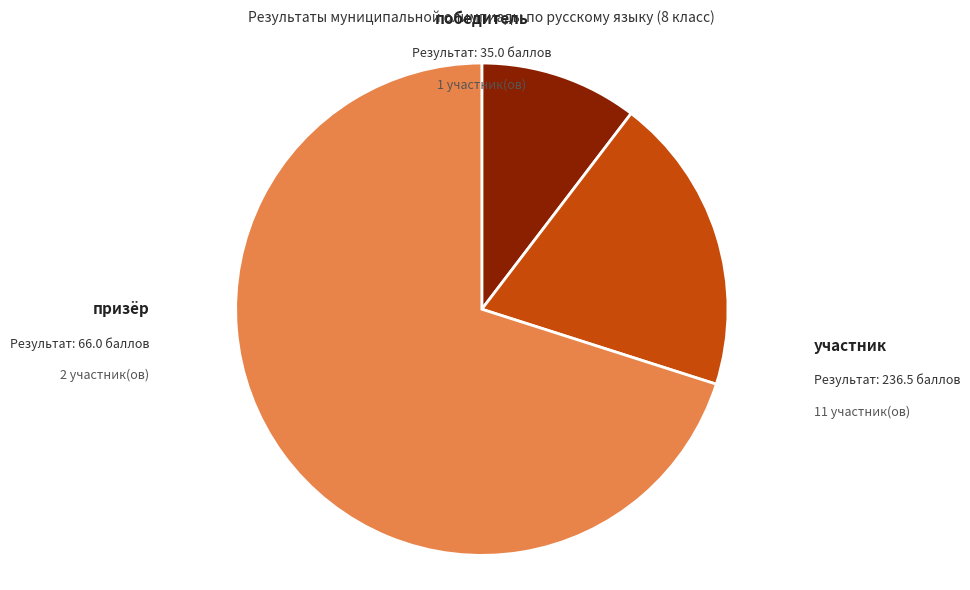

Is there a majority slice in this chart?

Yes